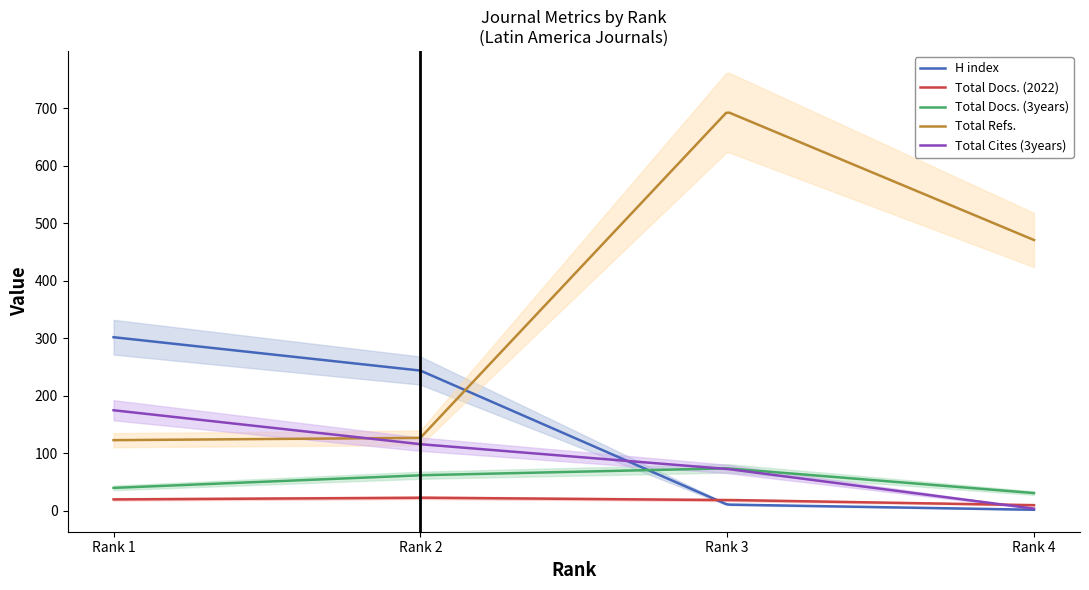

Which series has the widest spread of values?

Total Refs.